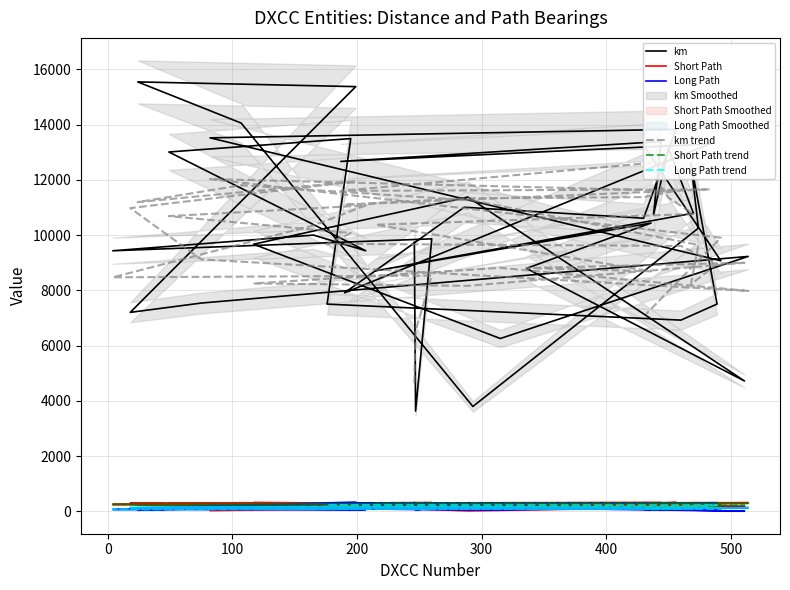

Reading left to right, list all the values displayed in this chart.

km: 9736.0	3632.0	9864.0	9433.0	10001.0	9433.0	13007.0	13492.0	7502.0	6924.0	7506.0	12610.0	10252.0	3799.0	14054.0	15543.0	15372.0	7204.0	7541.0	9228.0	6258.0	9670.0	11378.0	4721.0	8795.0	10436.0	8708.0	10793.0	13140.0	10738.0	13386.0	12666.0	13299.0	7911.0	11008.0	10609.0	13825.0	13519.0	9071.0	13113.0
Short Path: 319.0	223.0	324.0	254.0	246.0	243.0	291.0	292.0	133.0	129.0	138.0	253.0	317.0	232.0	316.0	224.0	158.0	303.0	305.0	317.0	254.0	326.0	21.0	191.0	300.0	313.0	304.0	266.0	300.0	253.0	325.0	306.0	301.0	121.0	276.0	272.0	324.0	32.0	279.0	252.0
Long Path: 139.0	43.0	144.0	74.0	66.0	63.0	111.0	112.0	313.0	309.0	318.0	73.0	137.0	52.0	136.0	44.0	338.0	123.0	125.0	137.0	74.0	146.0	201.0	11.0	120.0	133.0	124.0	86.0	120.0	73.0	145.0	126.0	121.0	301.0	96.0	92.0	144.0	212.0	99.0	72.0
km trend: 4646.4	6533.0	8533.2	8472.6	10347.6	11073.2	10687.0	10071.6	9686.2	9606.8	8958.8	8218.2	9644.2	11251.6	11804.0	11194.4	11942.8	10977.6	9120.6	7980.2	8815.0	8251.0	8164.4	9000.0	8807.6	8690.6	10374.4	10763.0	11353.0	12144.6	12645.8	11600.0	11654.0	11098.6	11330.4	11374.4	11606.4	12027.4	9905.6	7140.6
Short Path trend: 173.2	224.0	273.2	258.0	271.6	265.2	241.0	217.6	196.6	189.0	194.0	213.8	251.2	268.4	249.4	246.6	261.2	261.4	267.4	301.0	244.6	221.8	218.4	230.2	225.8	274.8	296.6	287.2	289.6	290.0	297.0	261.2	265.8	255.2	258.8	205.0	236.6	231.8	177.4	112.6
Long Path trend: 65.2	80.0	93.2	78.0	91.6	85.2	133.0	181.6	232.6	225.0	230.0	177.8	143.2	88.4	141.4	138.6	153.2	153.4	159.4	121.0	136.6	113.8	110.4	122.2	117.8	94.8	116.6	107.2	109.6	110.0	117.0	153.2	157.8	147.2	150.8	169.0	128.6	123.8	105.4	76.6